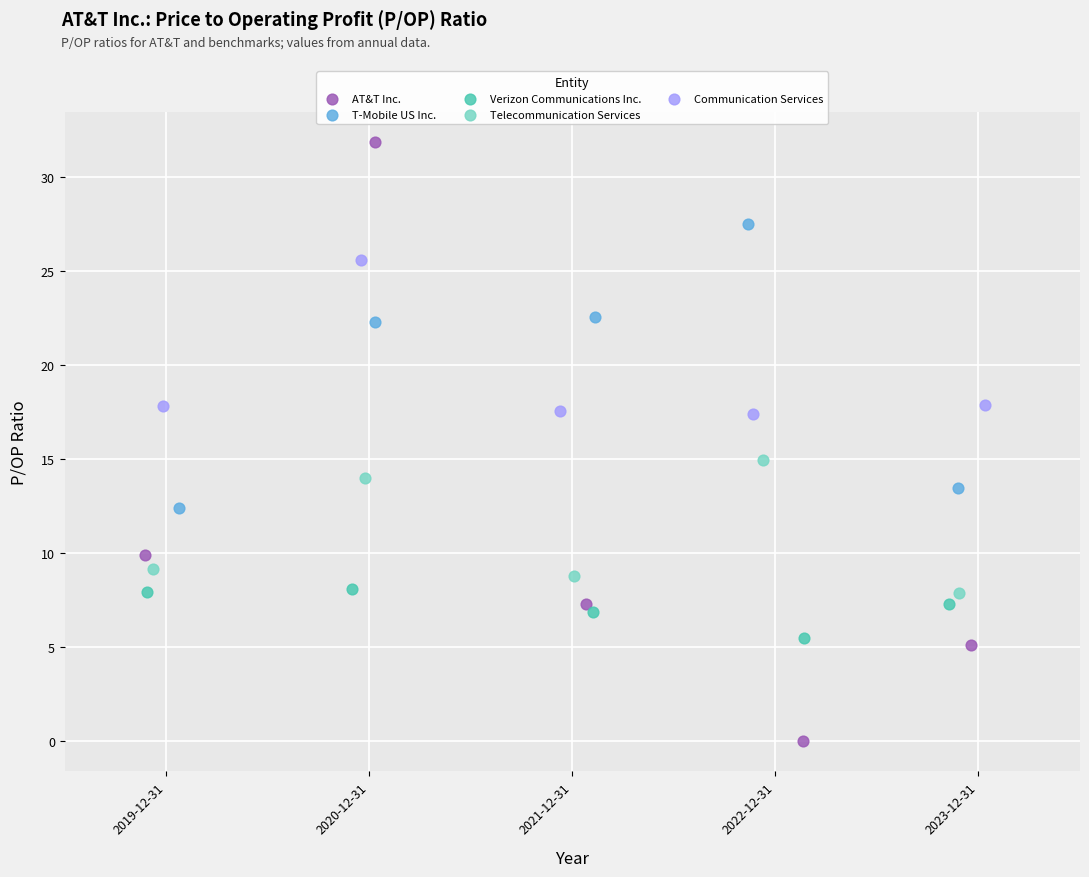

Which series has the largest Y range (max minus min)?

AT&T Inc.